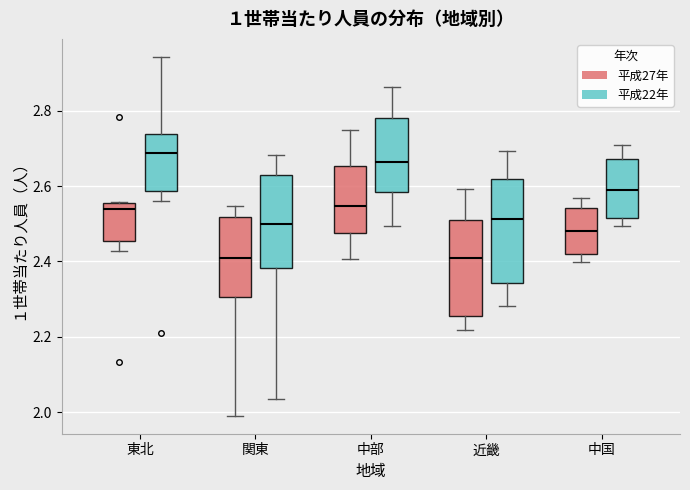

Comparing the boxes themselves (not the whiskers), which one is the tallest?

近畿 (平成22年)